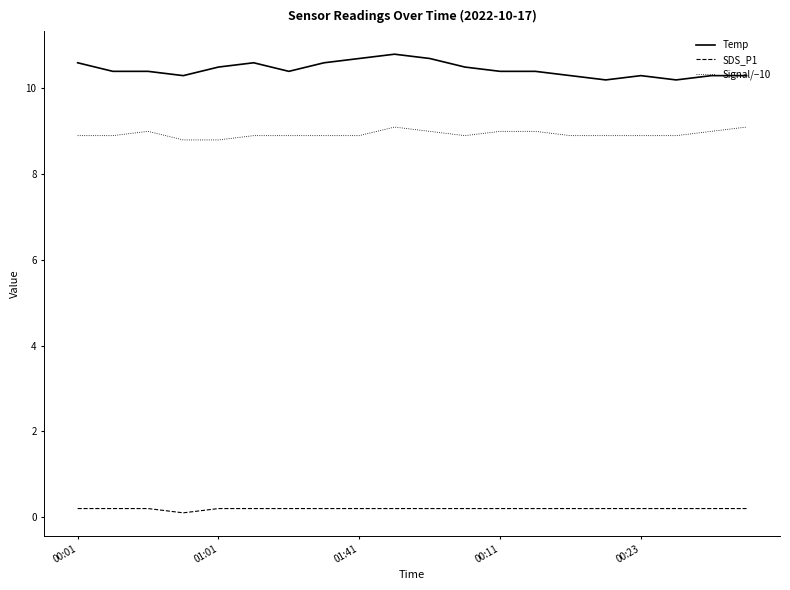

What are all the series names shown in the legend?

Temp, SDS_P1, Signal/−10